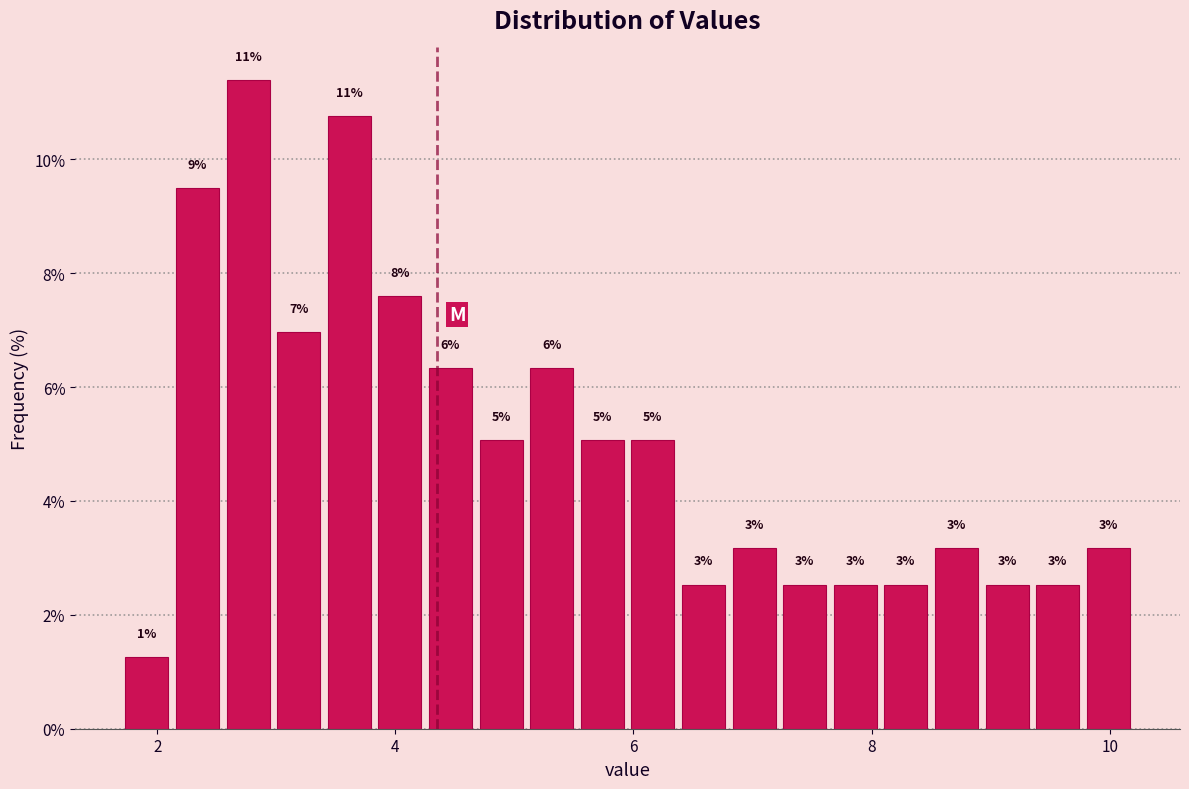

Read against the x-axis, roughly where is the centre of the tallest bar?

2.8